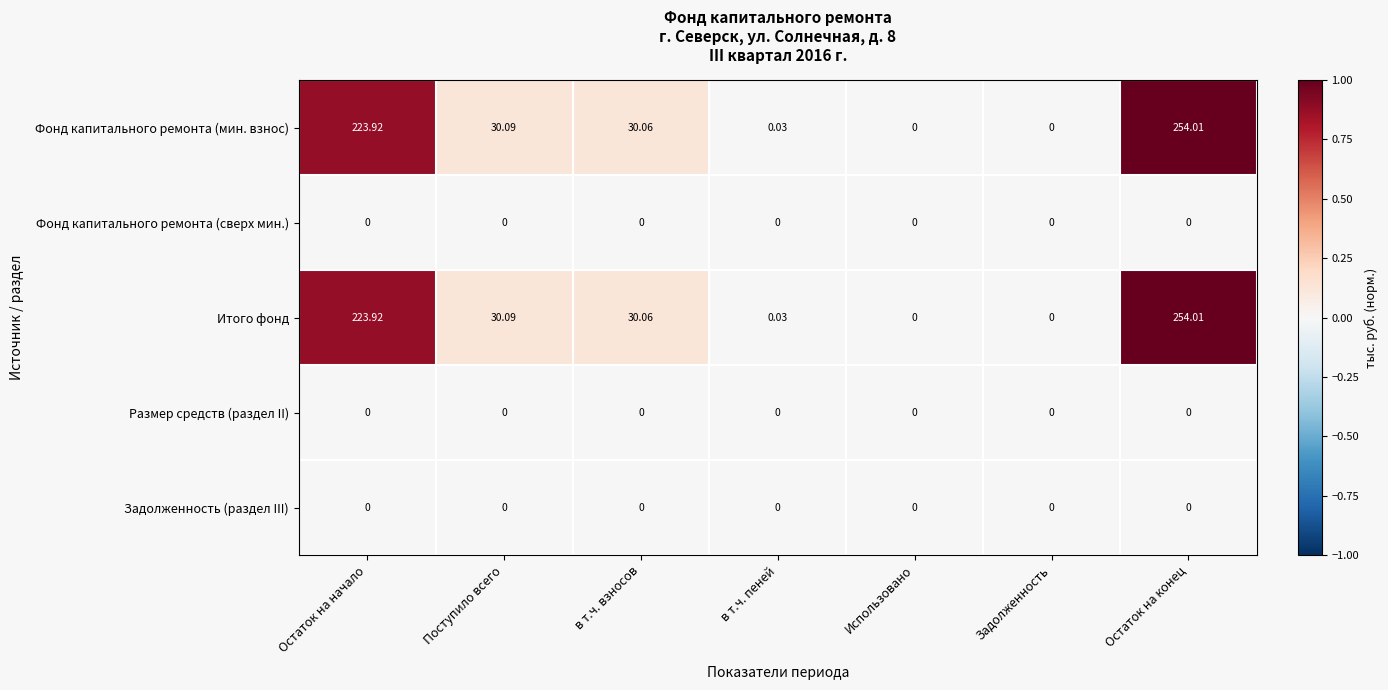

At which category does the chart reach its peak across all series?

Остаток на конец